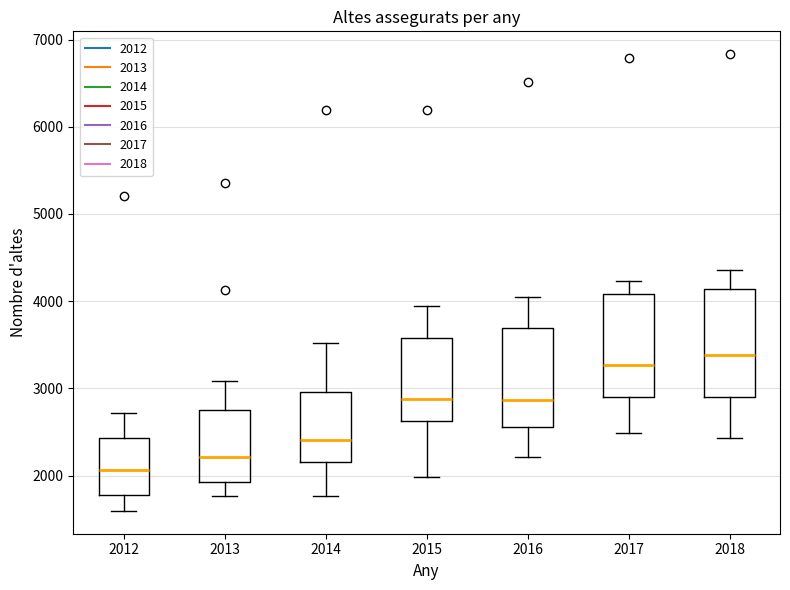

Which box has the lowest median line?

2012